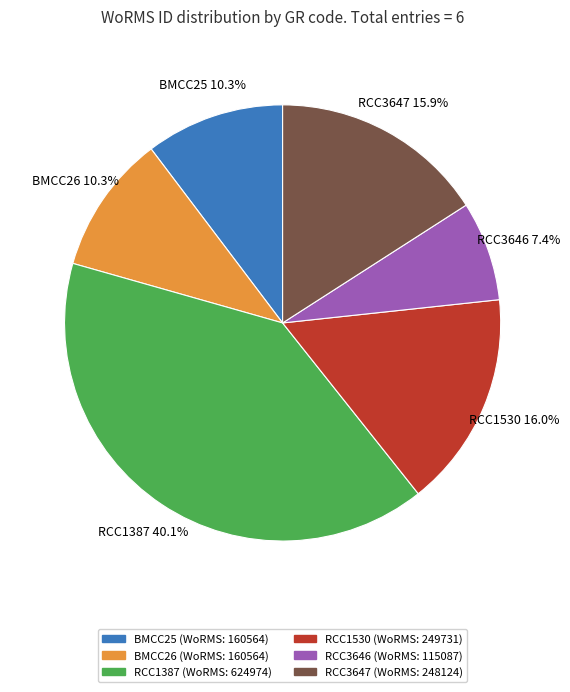

True or false: RCC1387 accounts for 40% of the total.

True